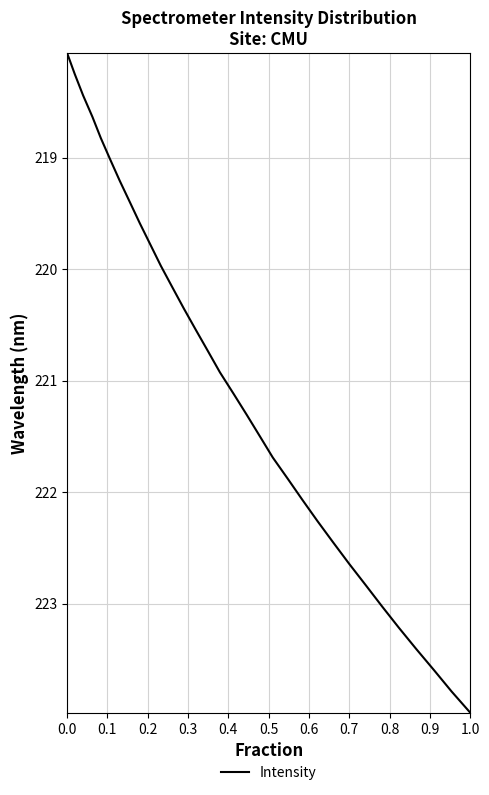

What is the sum of all values?

7072.7